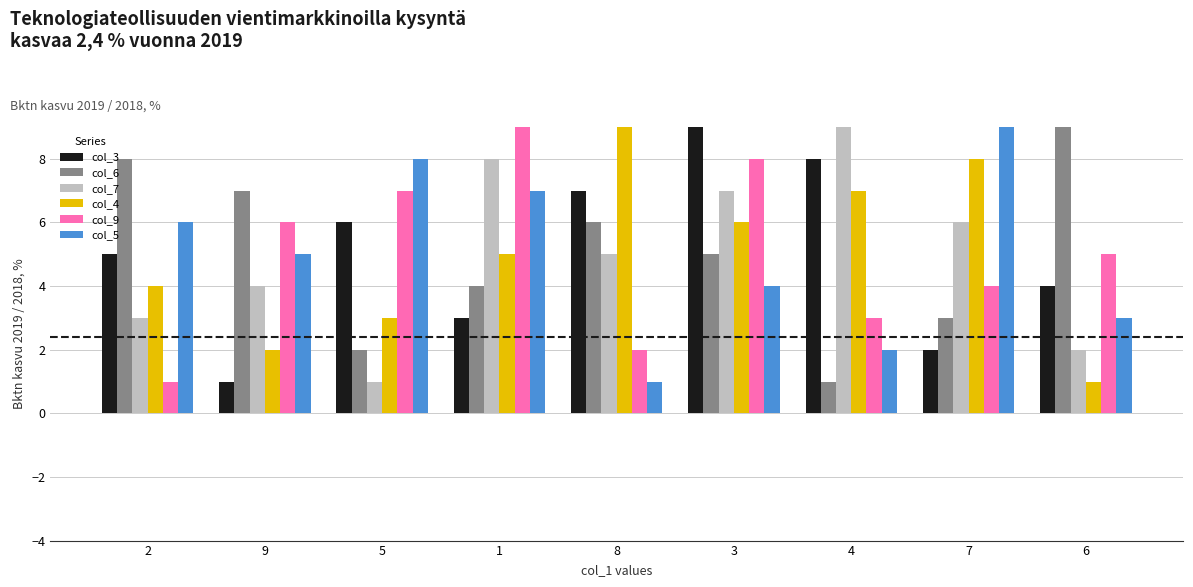

What is the sum of the col_6 values at 6 and 8?

15